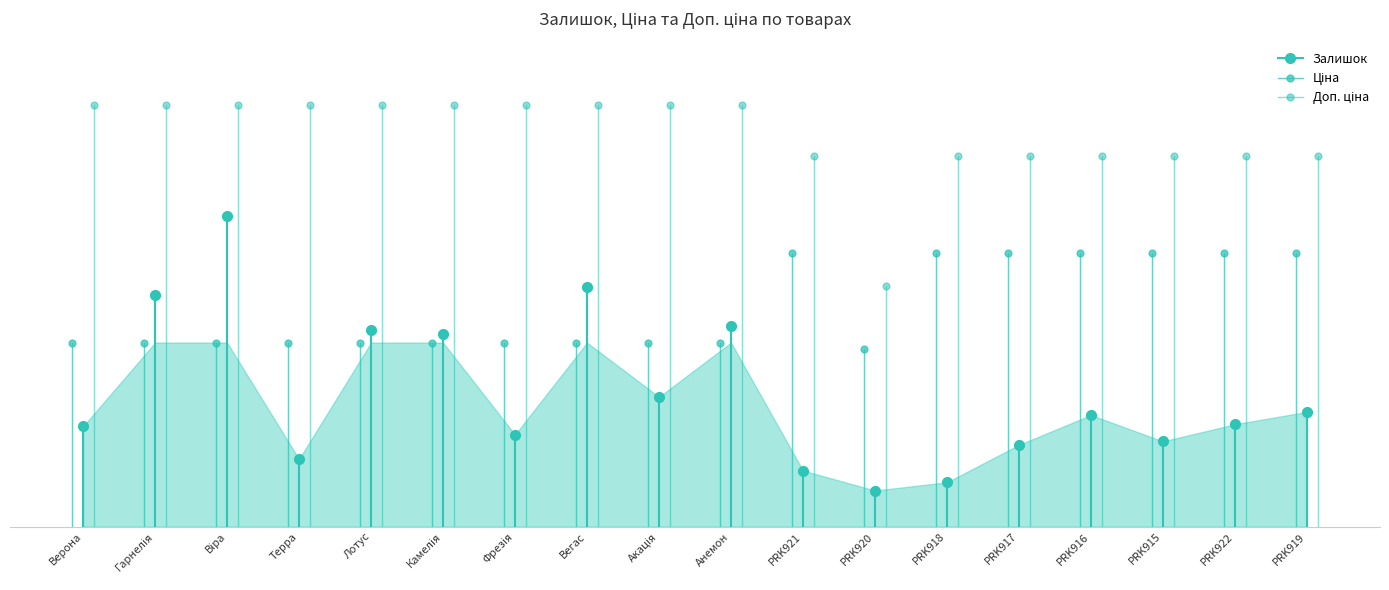

Rank the series by their average value, from lowest to highest.

Залишок, Ціна, Доп. ціна